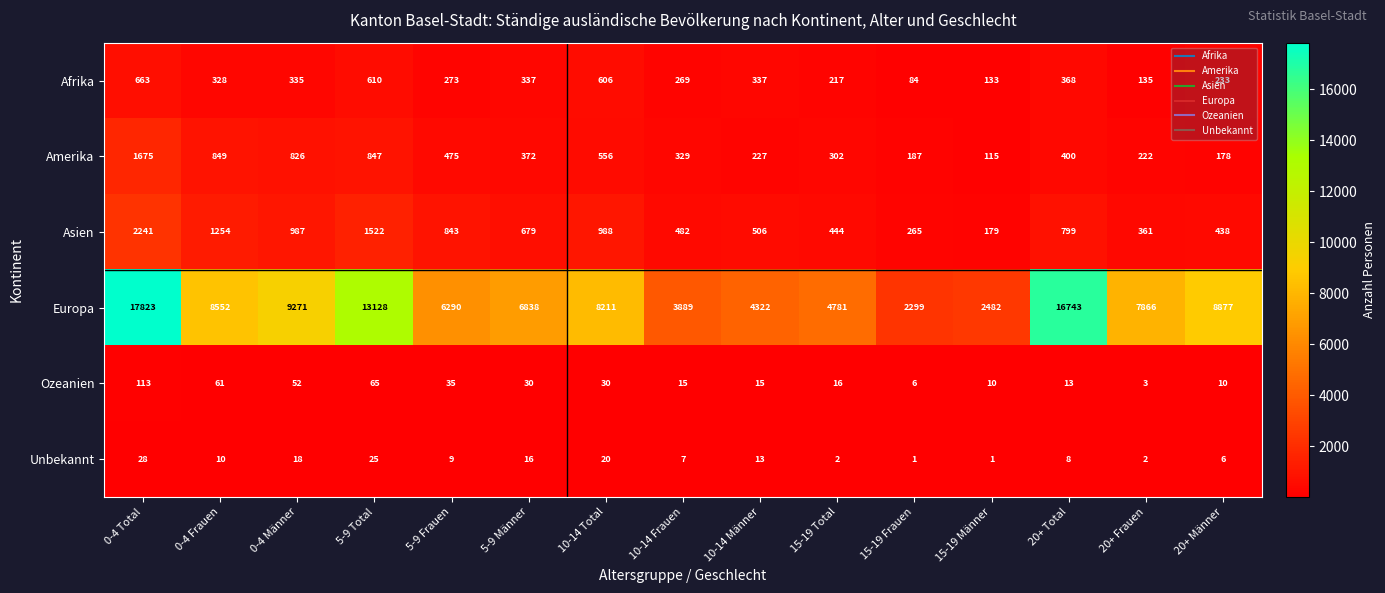

The Amerika series shows 178 at 20+ Männer. True or false?

True